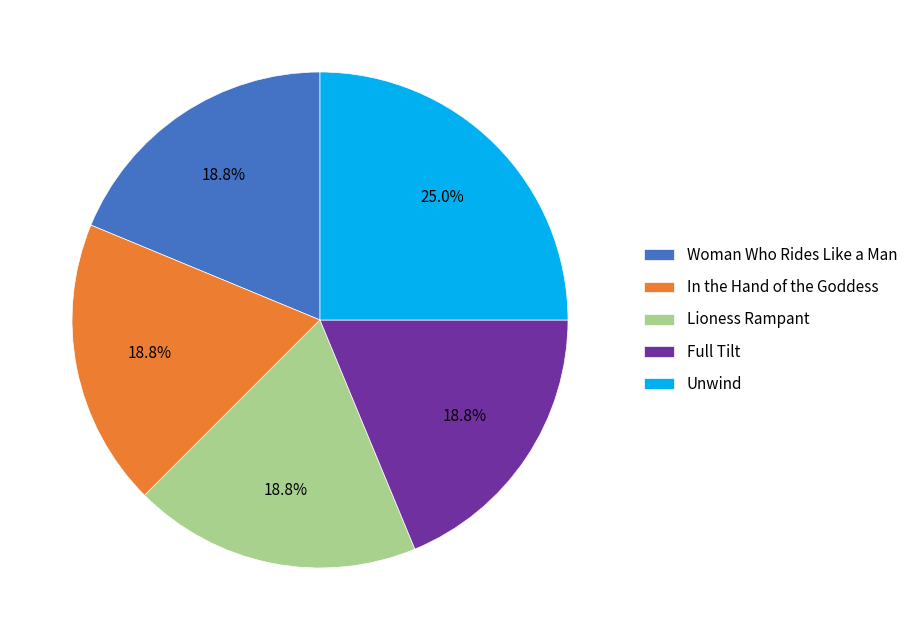

Do Full Tilt and Lioness Rampant together represent more than half of the pie?

No